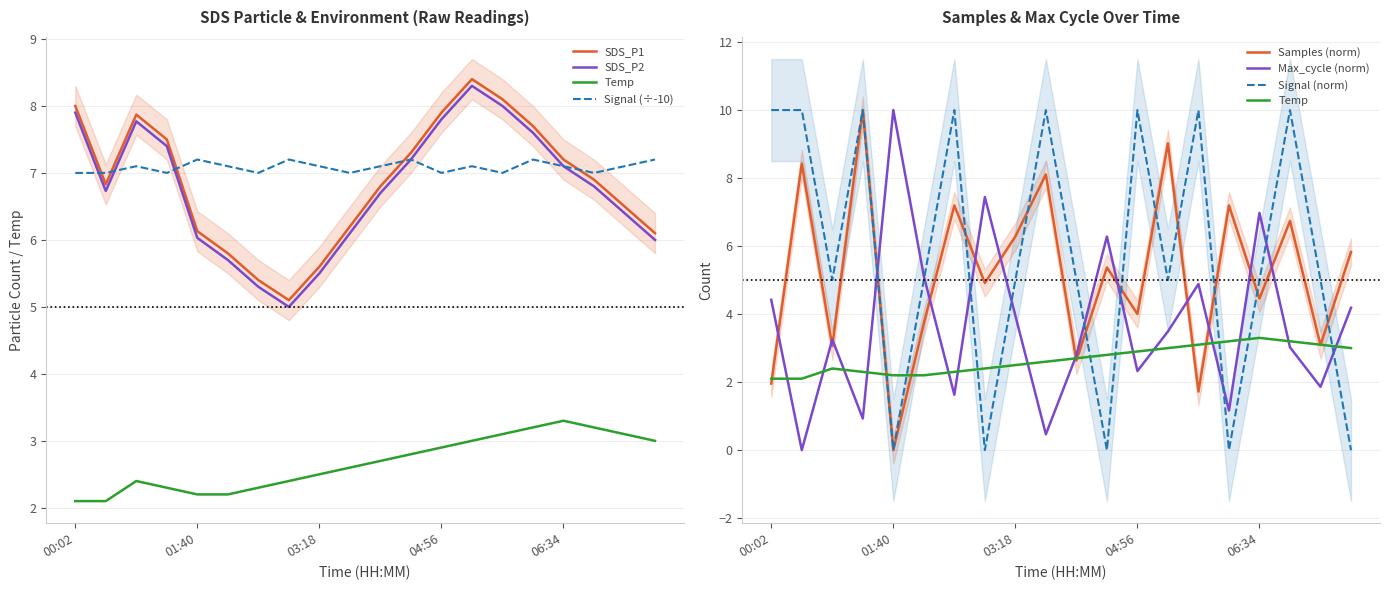

In SDS_P2, how many points are higher than both neighbors (excluding endpoints)?

2